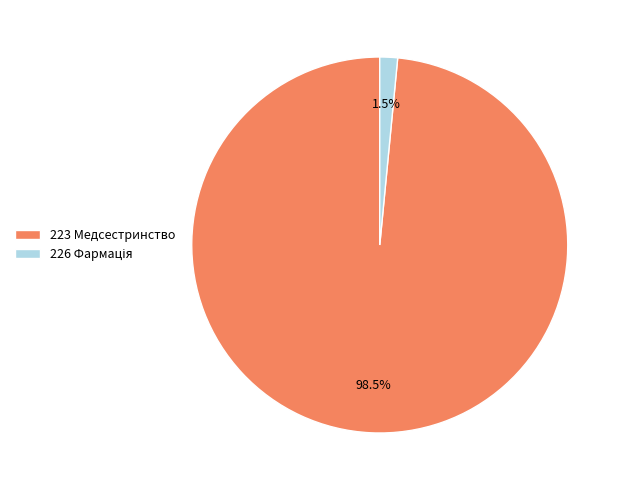

Which slice represents more than half of the pie?

223 Медсестринство